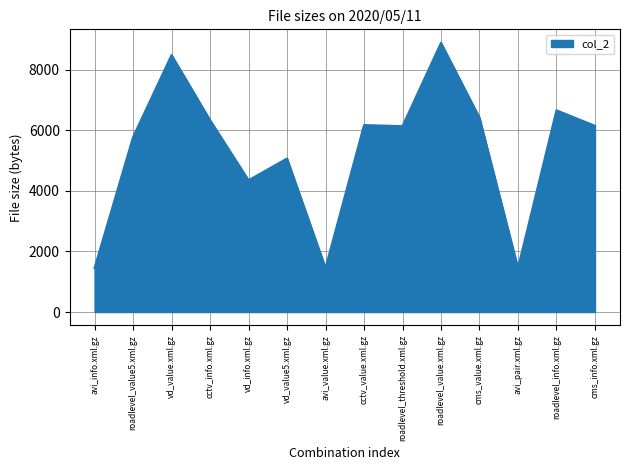

Does the chart display data point markers on the line(s)?

No